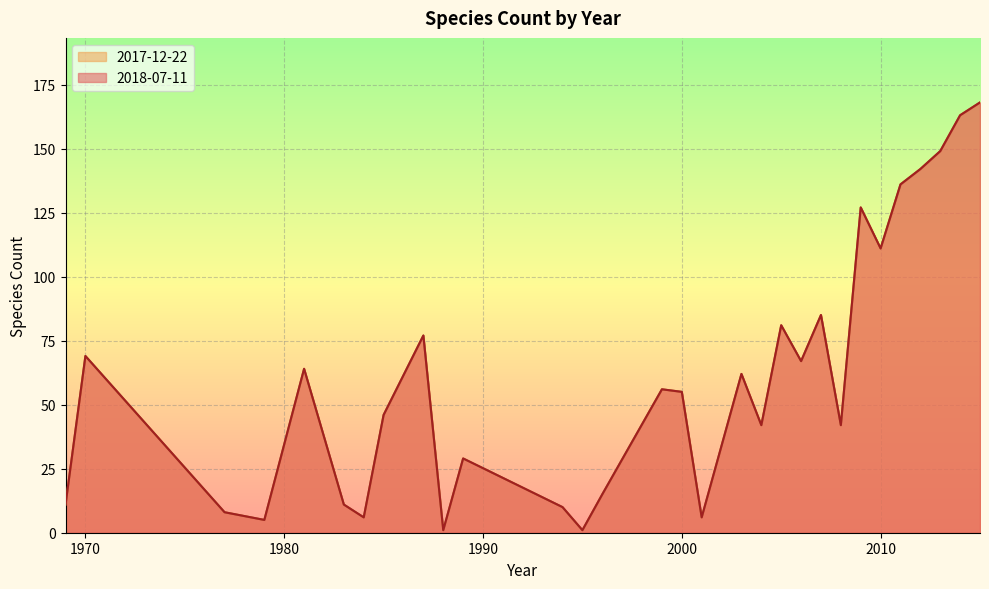

List the labels in order of 2017-12-22 value, largest first.

2015, 2014, 2013, 2012, 2011, 2009, 2010, 2007, 2005, 1987, 1970, 2006, 1981, 2003, 1999, 2000, 1985, 2004, 2008, 1989, 1996, 1969, 1983, 1994, 1977, 1984, 2001, 1979, 1988, 1995